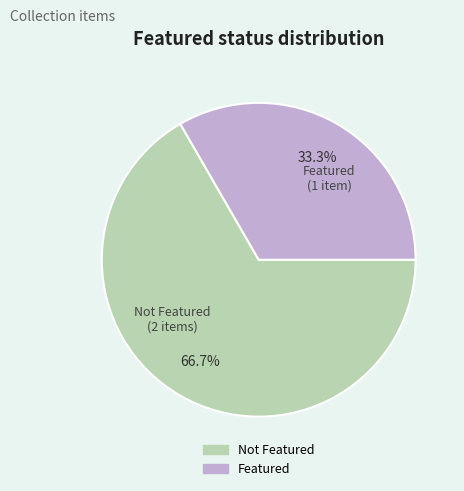

Is there any slice that represents more than half of the pie?

Yes